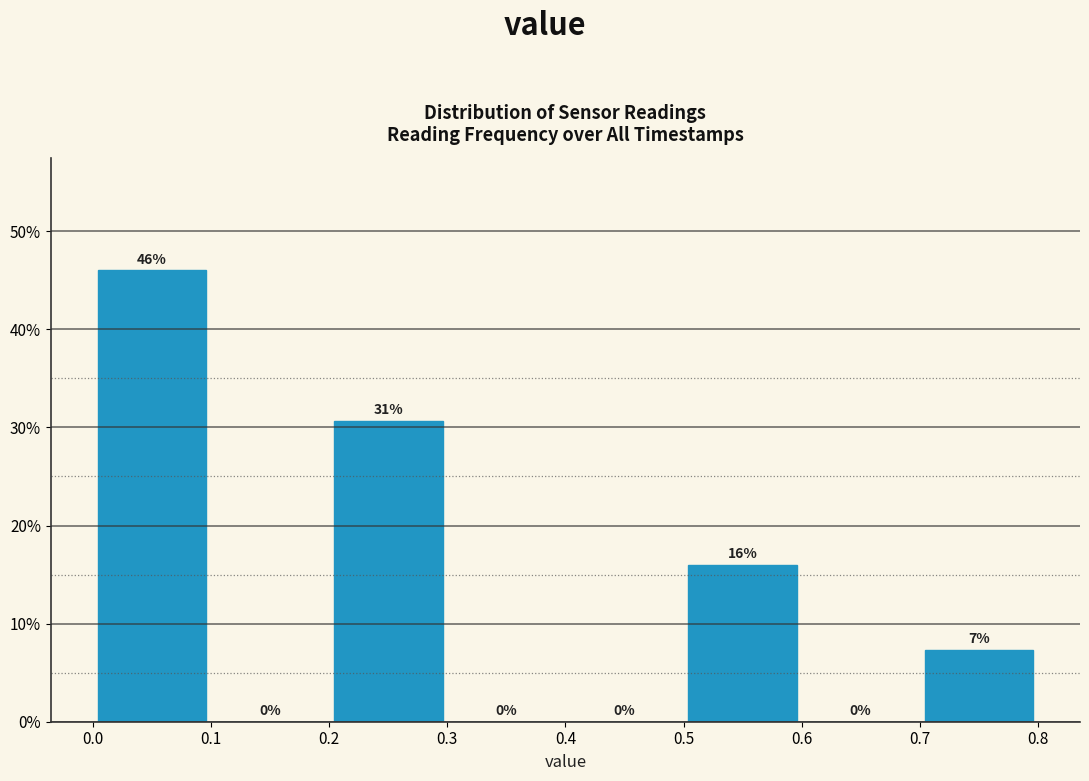

Over which range of the x-axis is the bar tallest?

0.0 to 0.1